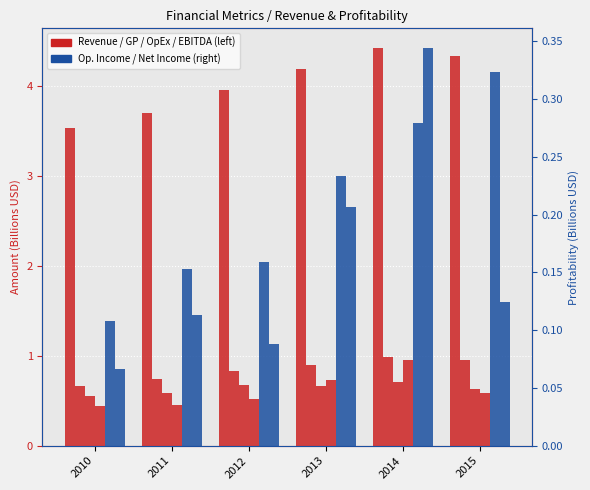

How many distinct data groups are displayed?

6